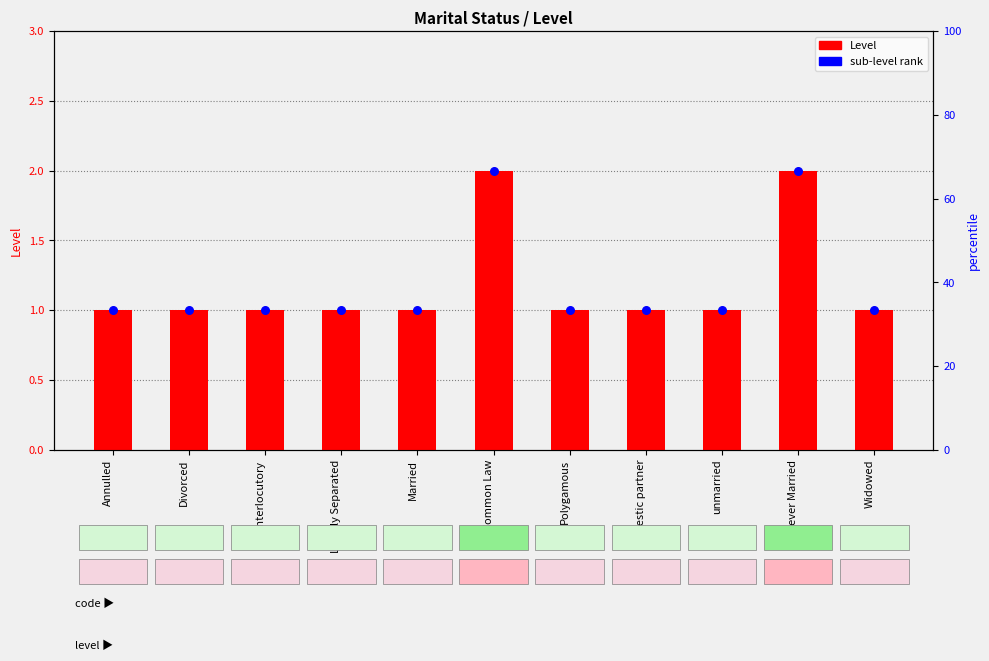

Which series reaches the maximum Y coordinate?

Level